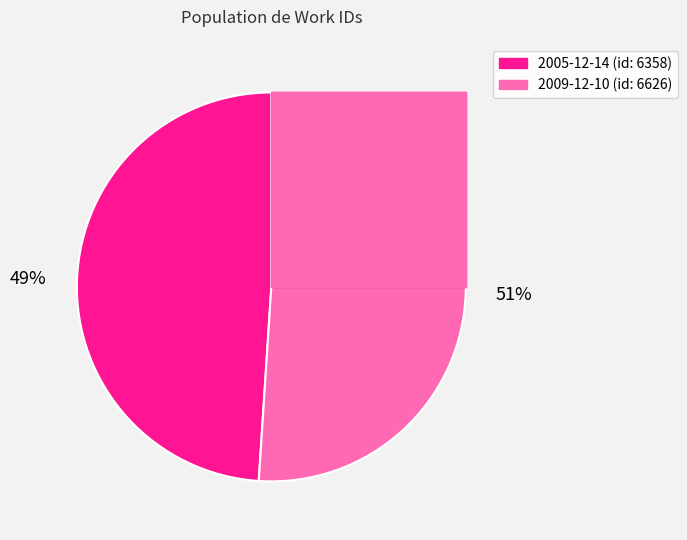

To the nearest percent, what percentage of the pie is 2009-12-10?

51%